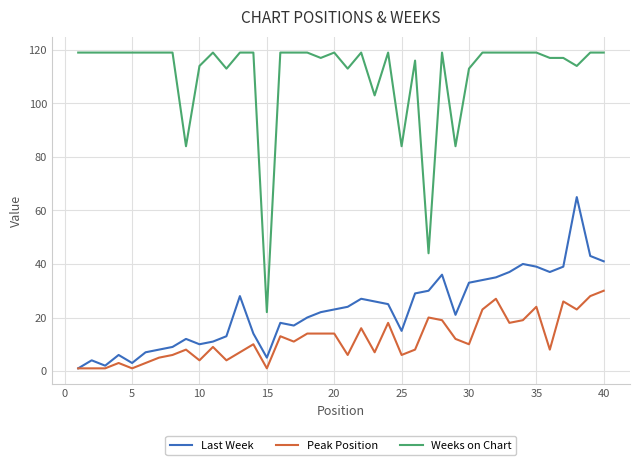

True or false: Last Week and Weeks on Chart cross at least once.

False